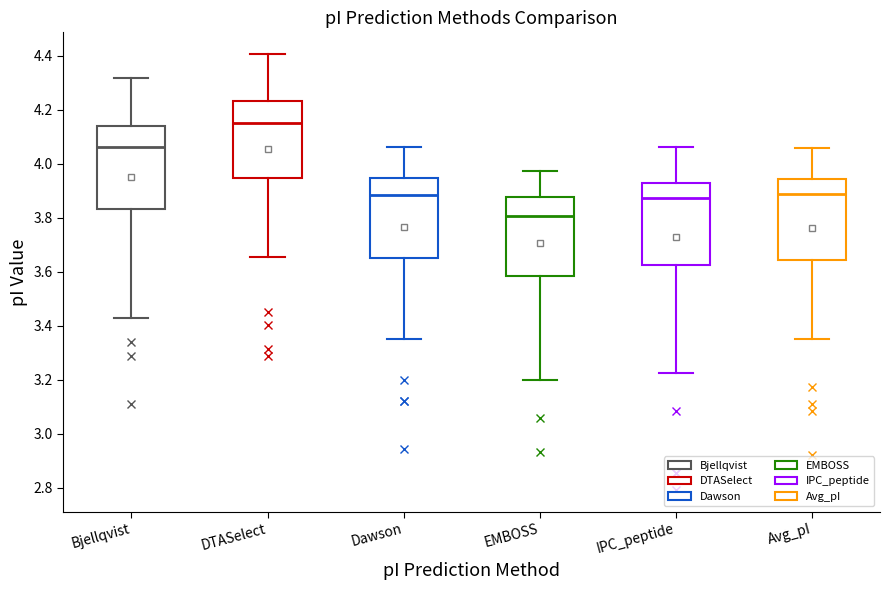

Reading left to right, transcribe this box plot: for each box, give where its median line is, the range the box spans, and where its two whiskers end, as read against the y-axis. The values are not printed on the chart, so give them approximately, as read against the axis.

Bjellqvist: median 4.06, box 3.84 to 4.14, whiskers 3.42 to 4.32
DTASelect: median 4.16, box 3.94 to 4.24, whiskers 3.66 to 4.40
Dawson: median 3.88, box 3.64 to 3.94, whiskers 3.36 to 4.06
EMBOSS: median 3.80, box 3.58 to 3.88, whiskers 3.20 to 3.98
IPC_peptide: median 3.88, box 3.62 to 3.92, whiskers 3.22 to 4.06
Avg_pI: median 3.88, box 3.64 to 3.94, whiskers 3.36 to 4.06